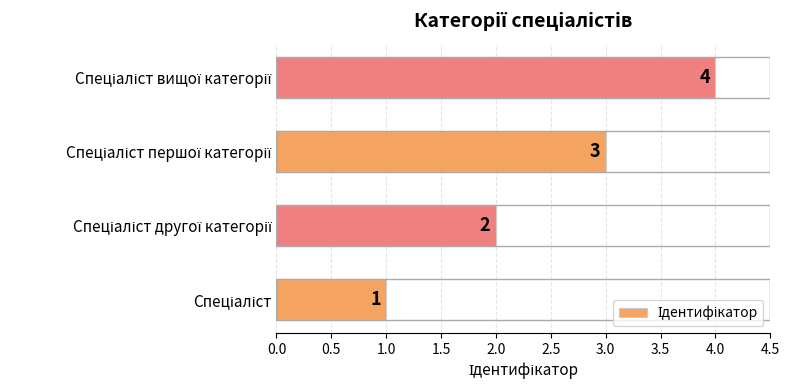

What is the greatest value displayed?

4